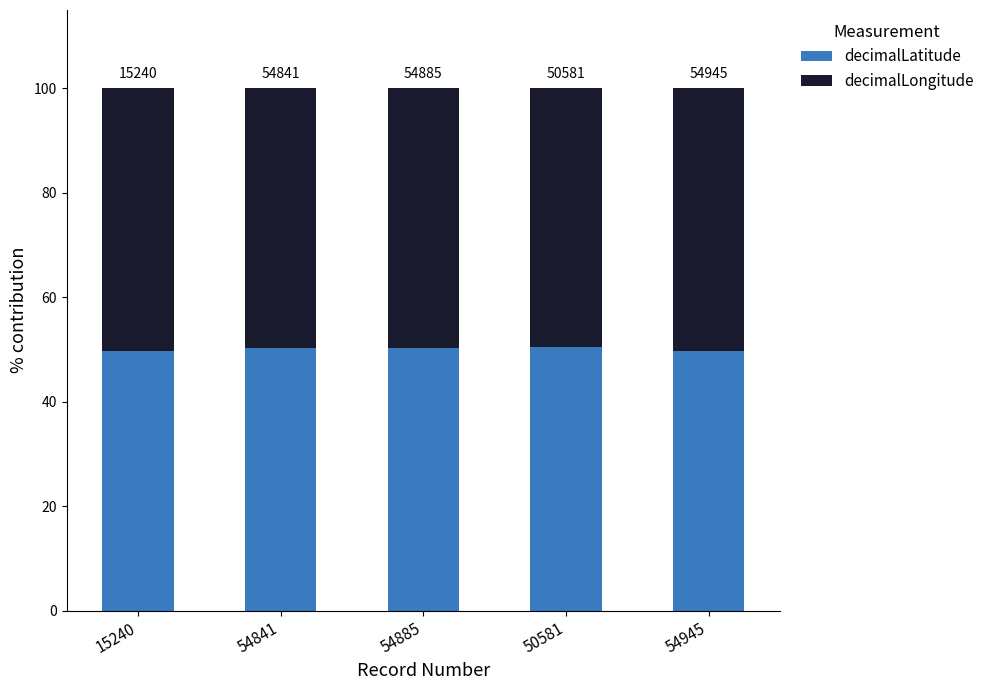

Where is decimalLatitude nearest to the value 50?

54945